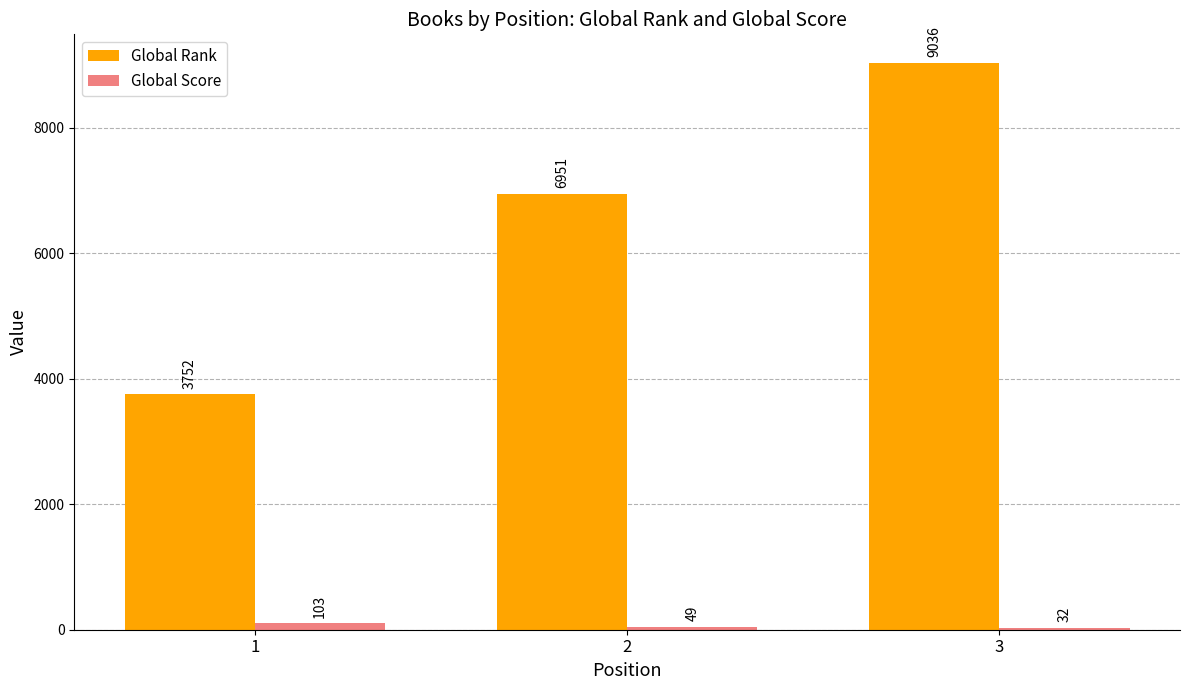

Which series has the largest range (max minus min)?

Global Rank